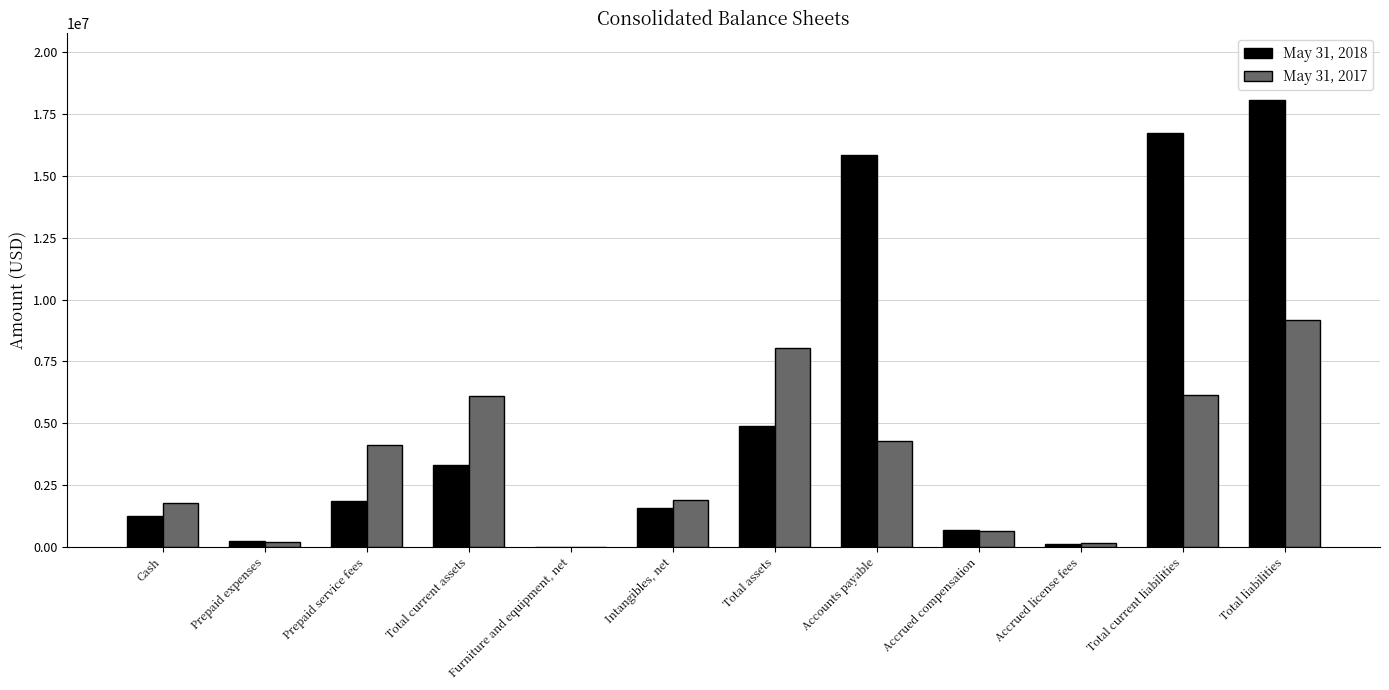

At which category is the sum across all series the highest?

Total liabilities